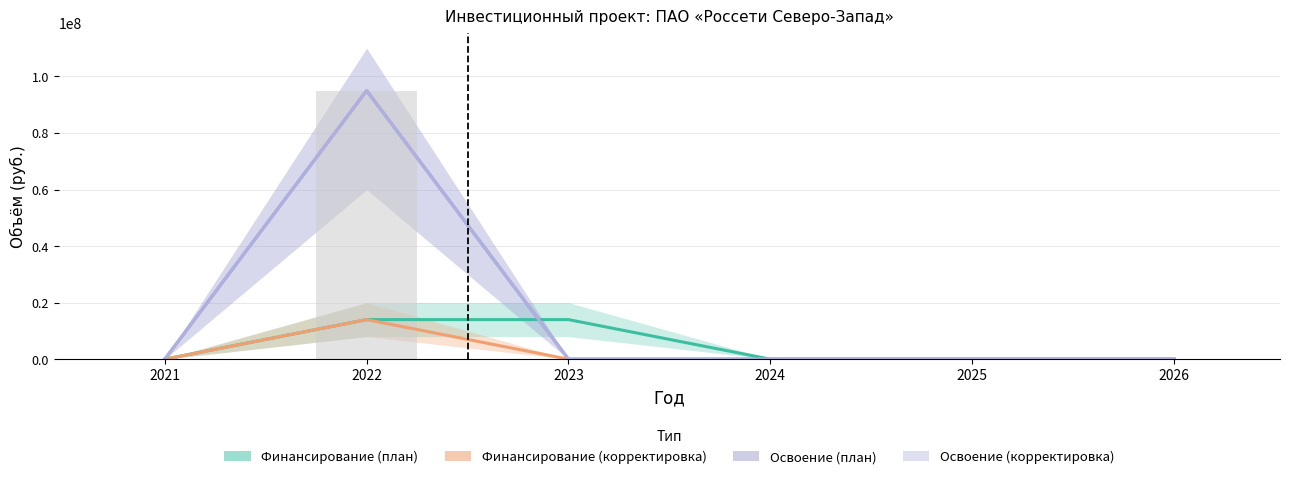

How many categories are shown in the chart?

6